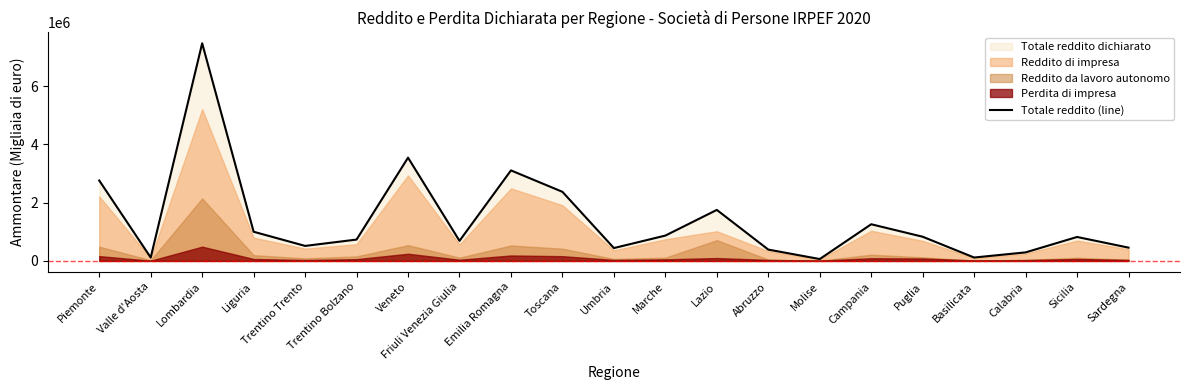

Reading right to left, what are all the values shown in this chart?

455973	822462	292875	116545	830706	1259498	64173	388967	1752154	870142	441681	2373835	3109273	689468	3546980	733063	515311	1001812	7476050	116321	2762208